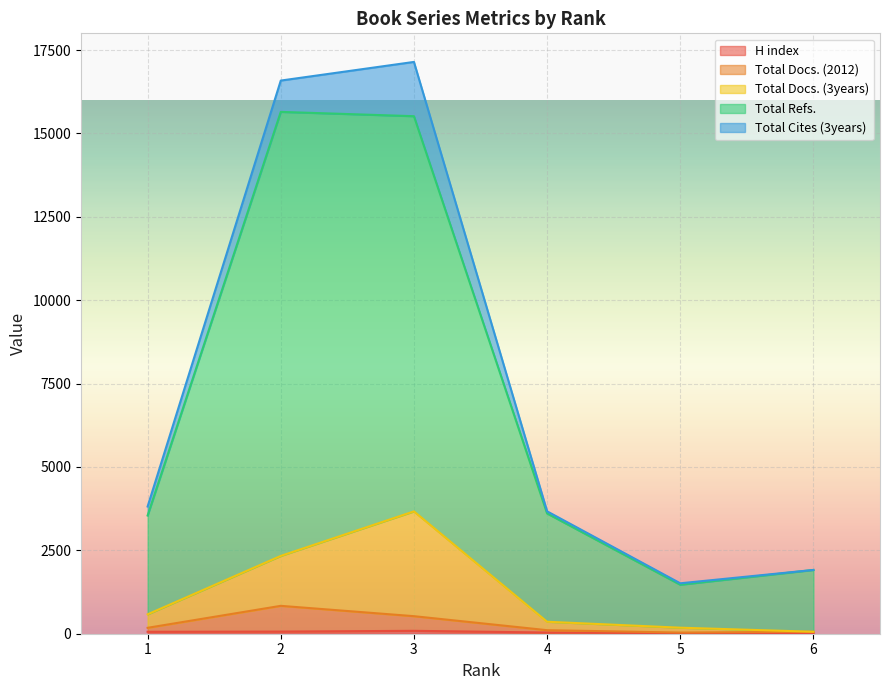

Which series changed the most between 1 and 4?

Total Docs. (3years)